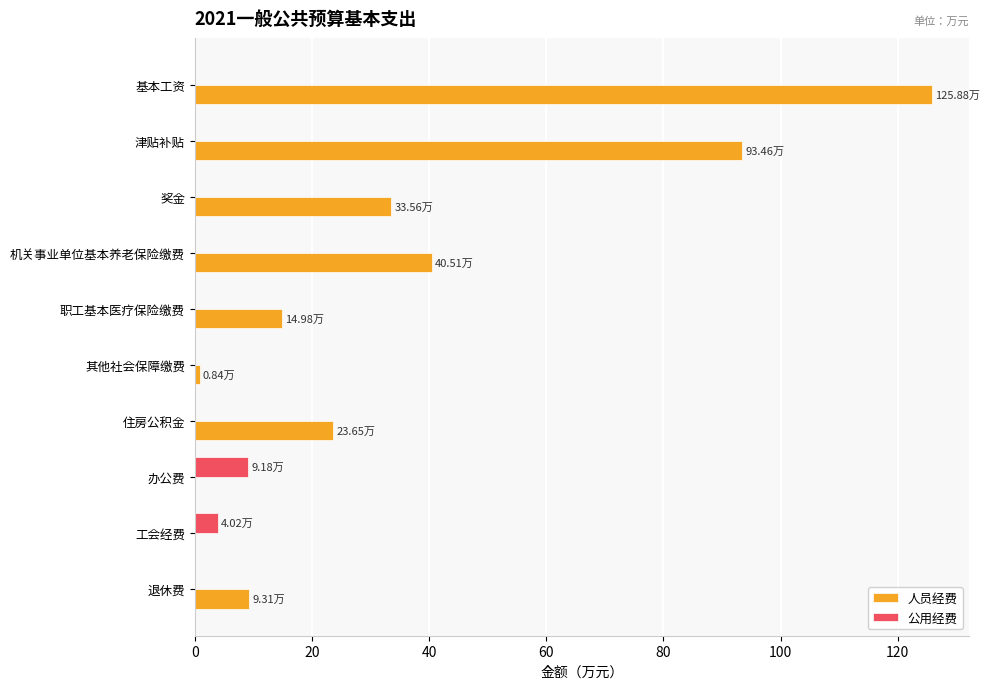

Which category has the highest value in the 公用经费 series?

办公费